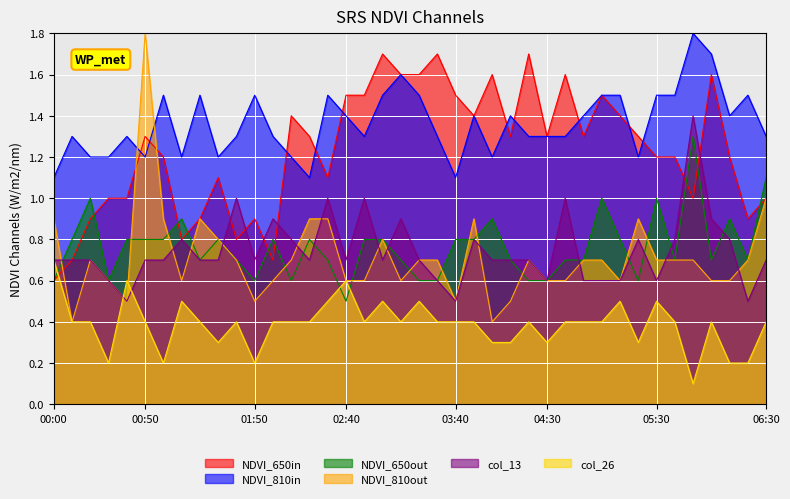

At how many categories does at least one series exceed 0?

40